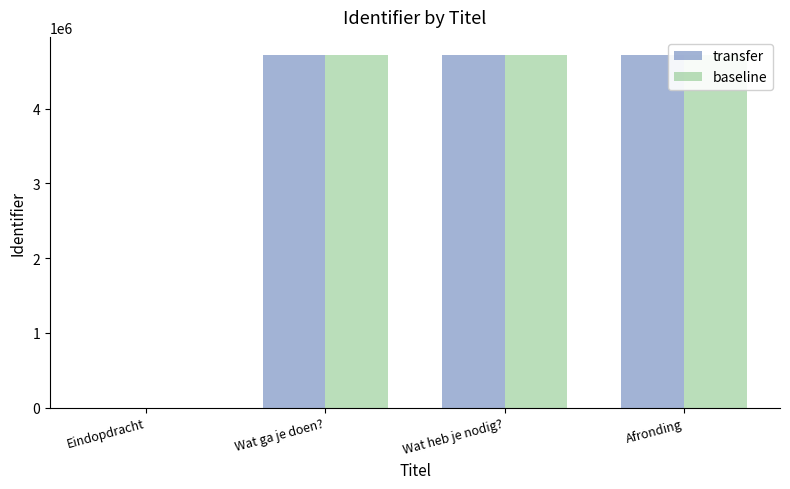

At which label does baseline reach its peak?

Afronding